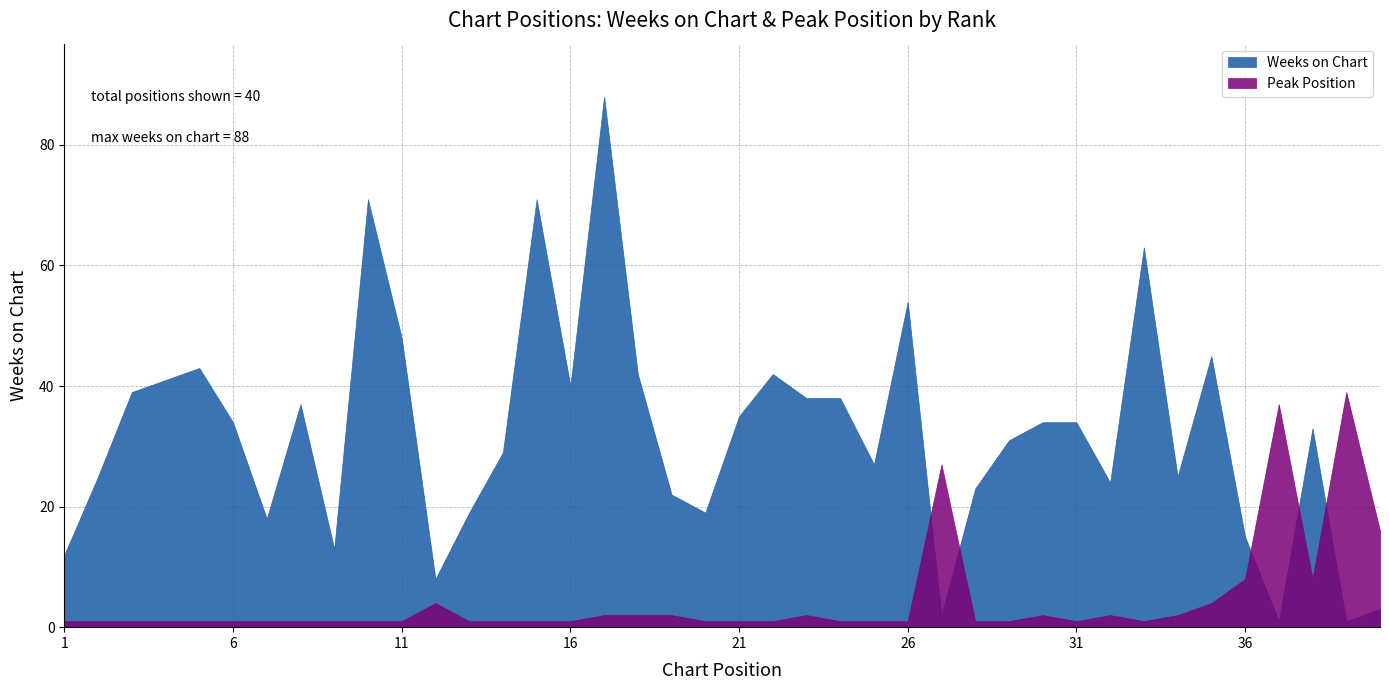

Which category has the lowest value in the Weeks on Chart series?

37